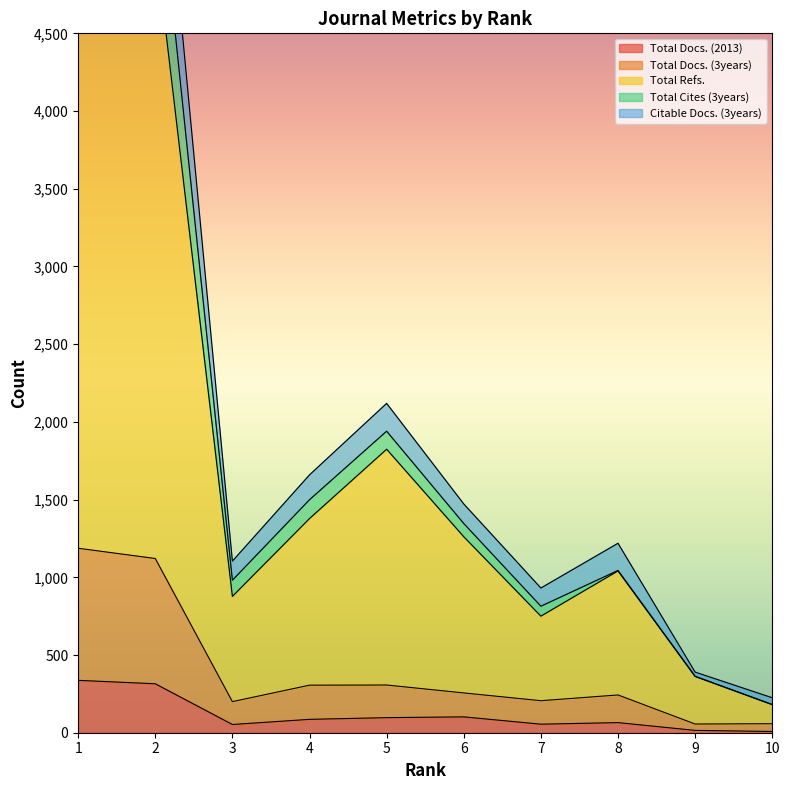

What is the average value of the Total Docs. (3years) series?

394